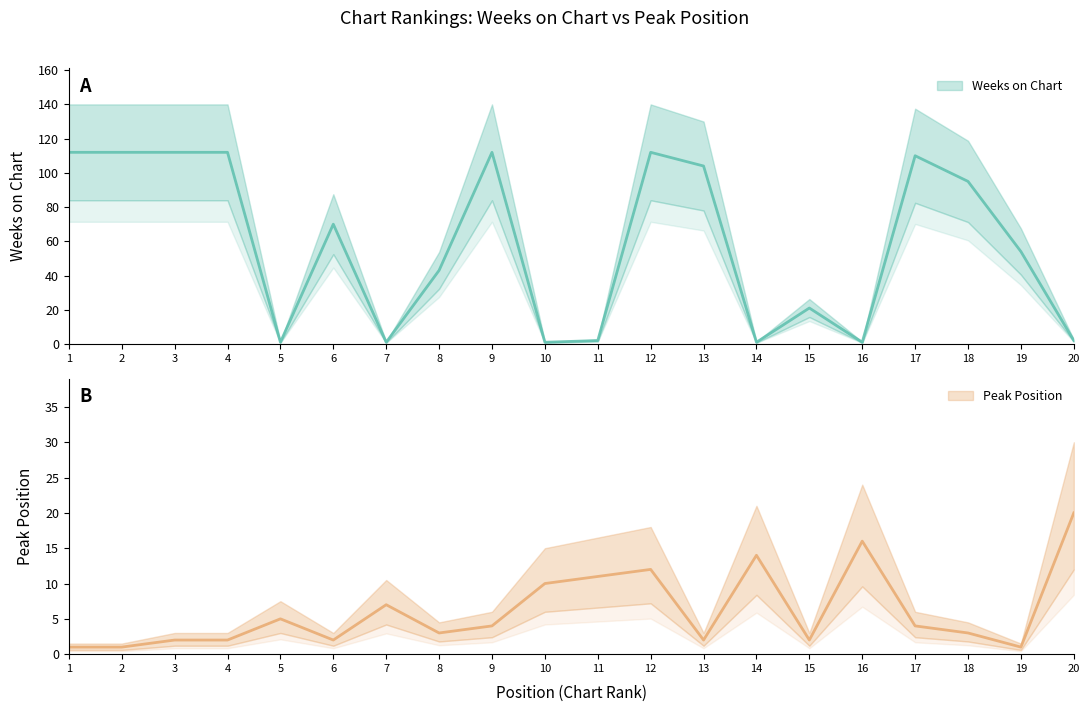

At which category is the sum across all series the highest?

12